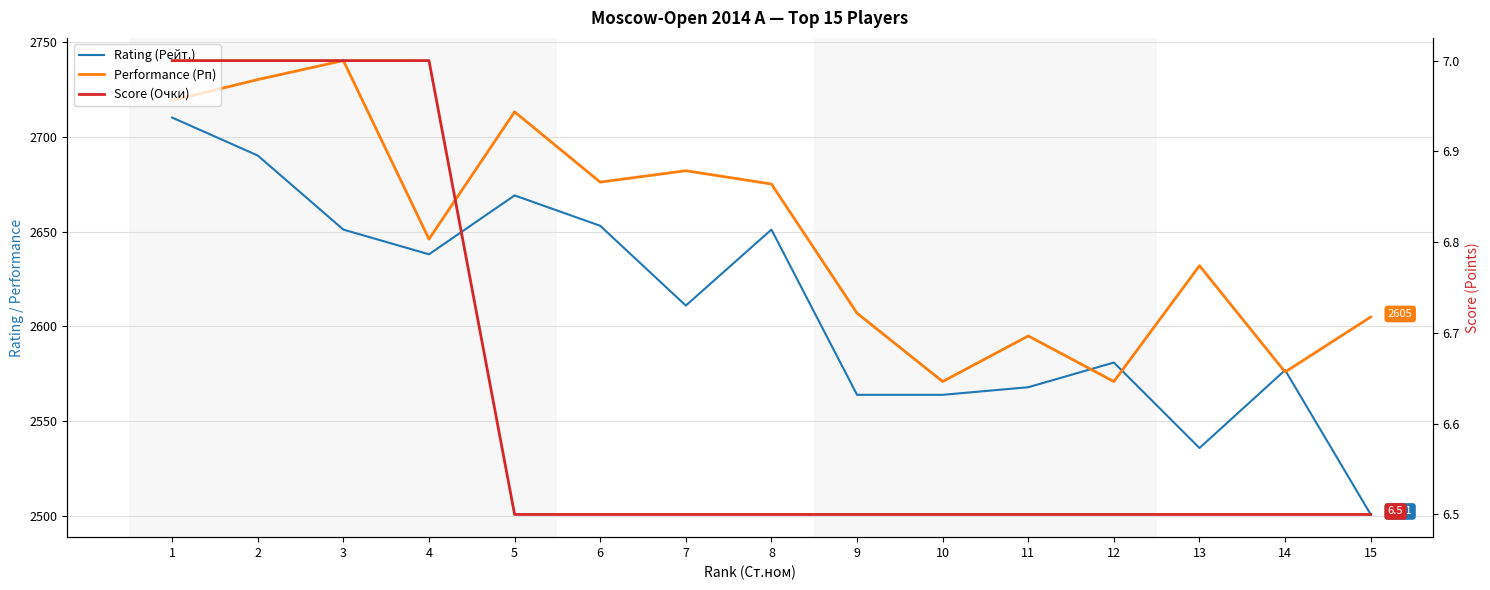

How many intersections are there between Performance (Рп) and Rating (Рейт.)?

4